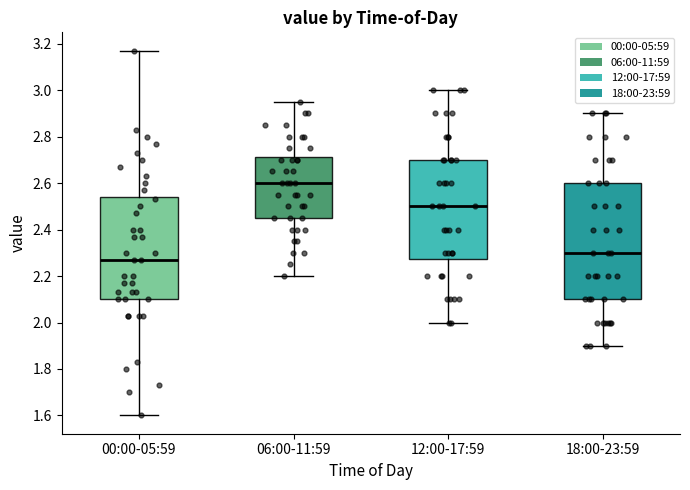

Which box's median line is the lowest?

00:00-05:59